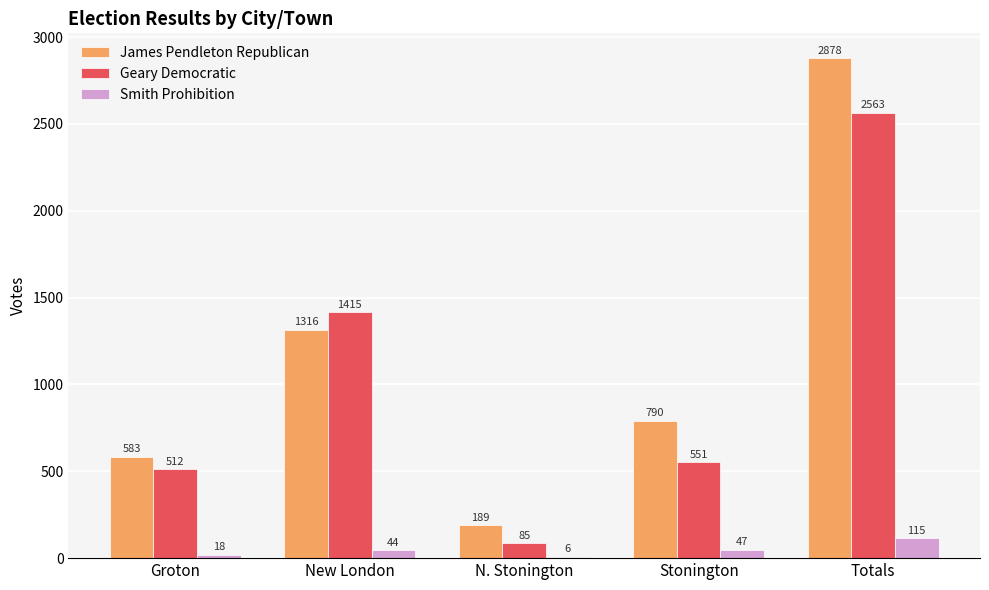

What is the total value across all series at New London?

2775